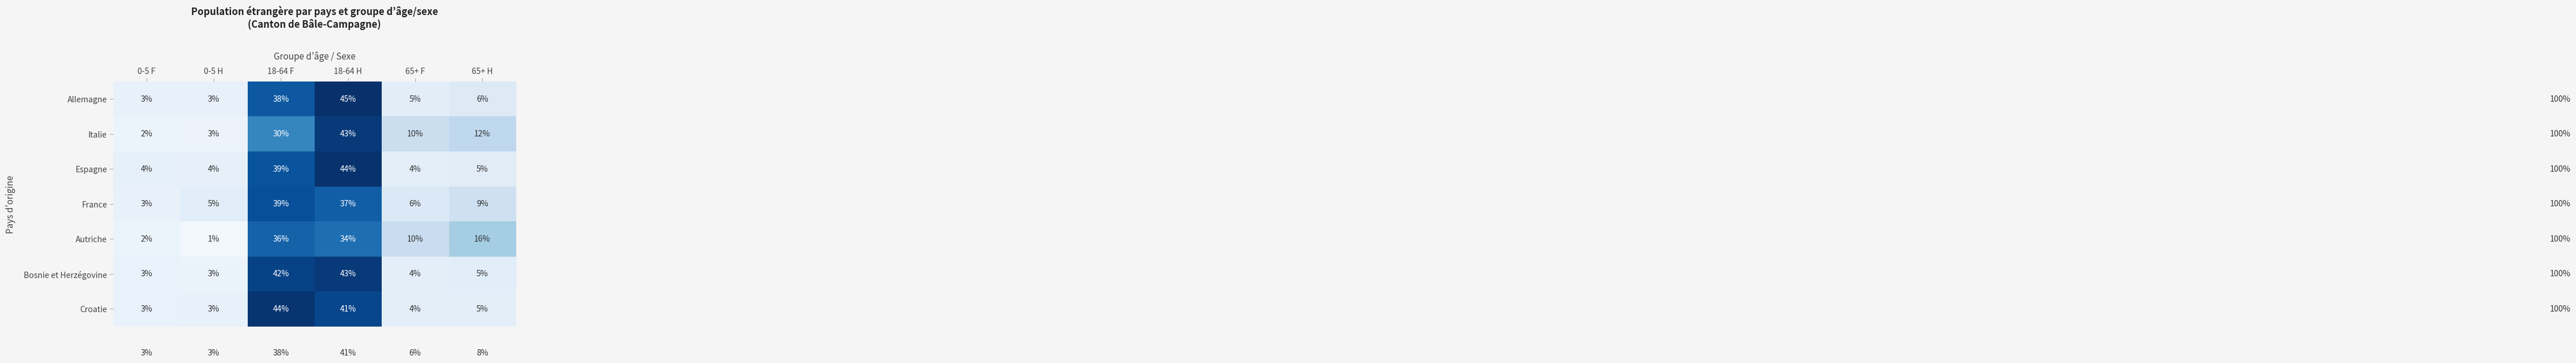

What value does the Bosnie et Herzégovine series have at 18-64 H, to the nearest 10?

40